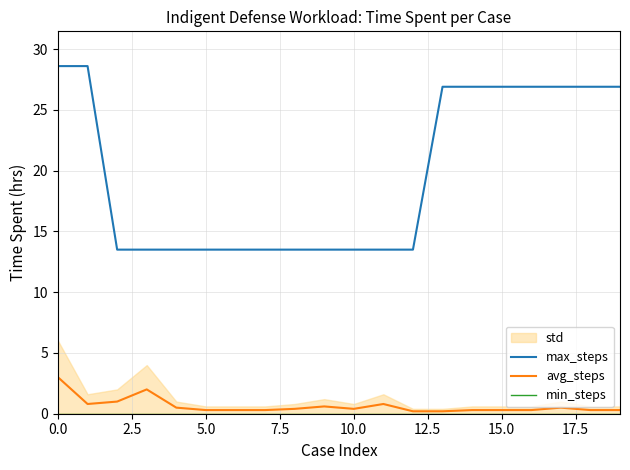

True or false: min_steps and max_steps intersect in this chart.

False